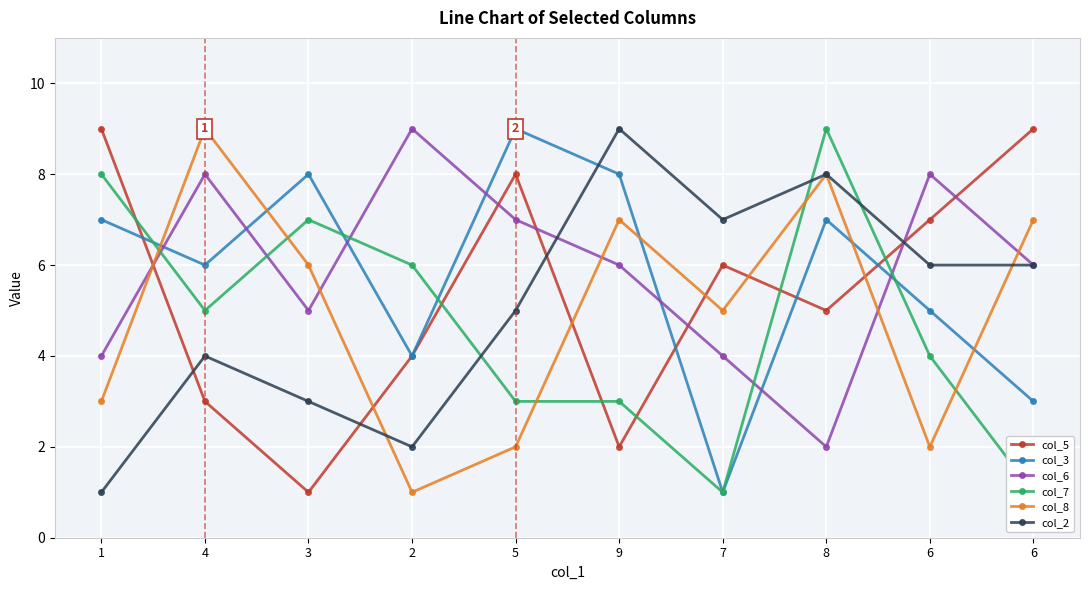

True or false: col_8 and col_2 cross at least once.

True